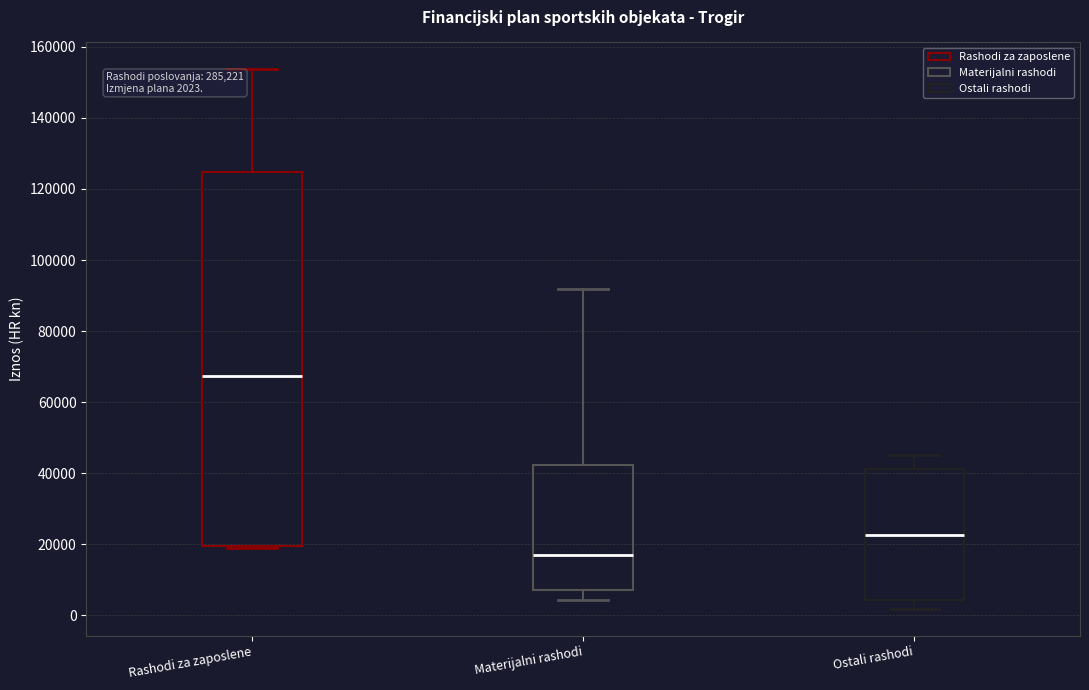

Which box is the tallest, from its lower edge to its upper edge?

Rashodi za zaposlene